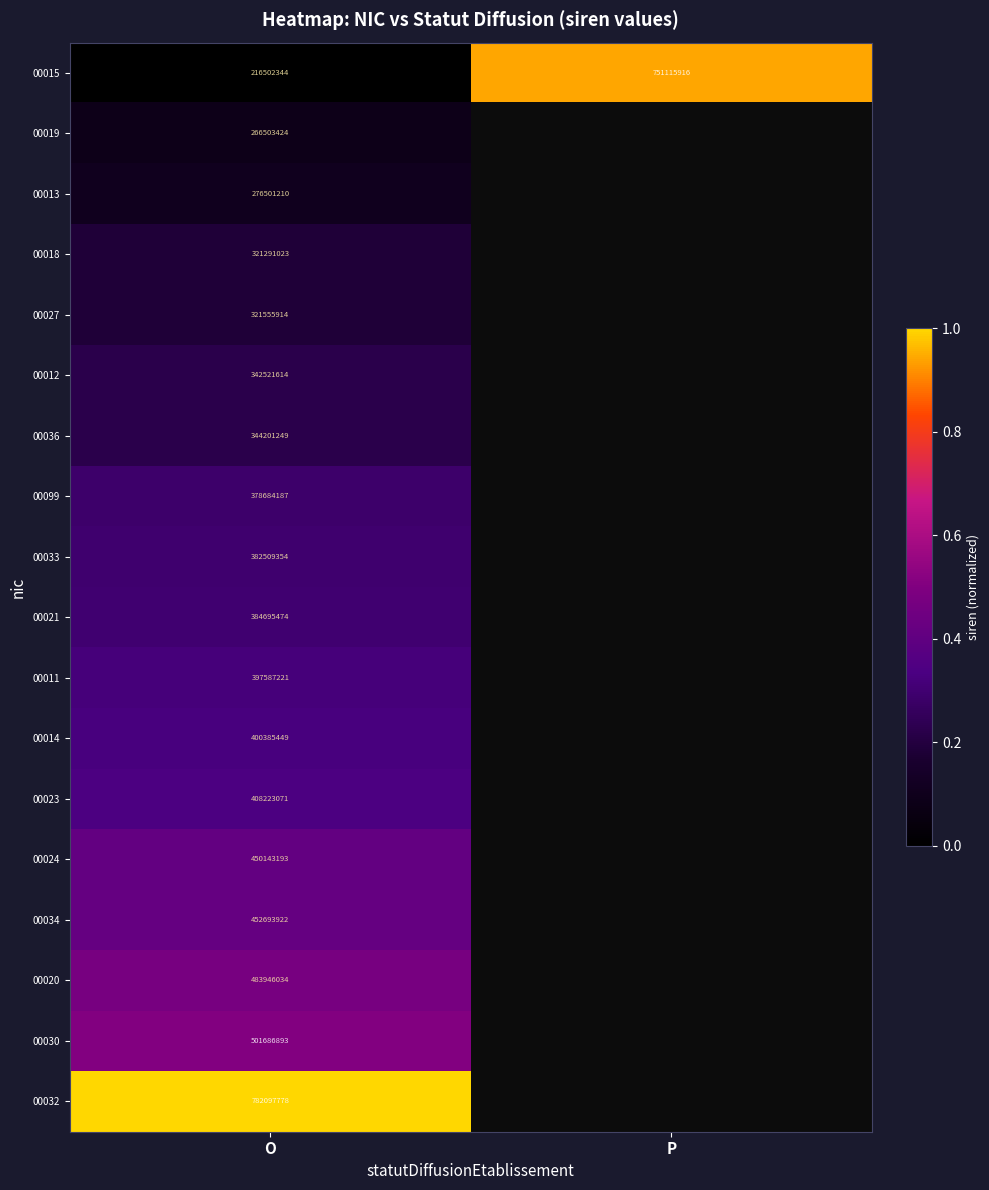

Rank the series at O from highest to lowest value.

00032, 00030, 00020, 00034, 00024, 00023, 00014, 00011, 00021, 00033, 00099, 00036, 00012, 00027, 00018, 00013, 00019, 00015